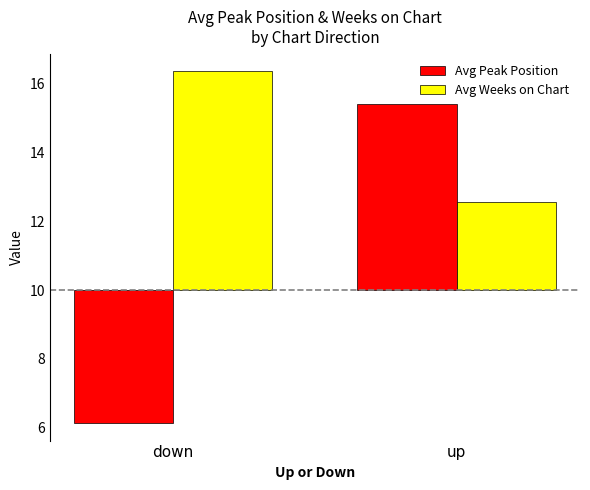

At which label is Avg Weeks on Chart closest to 4?

up